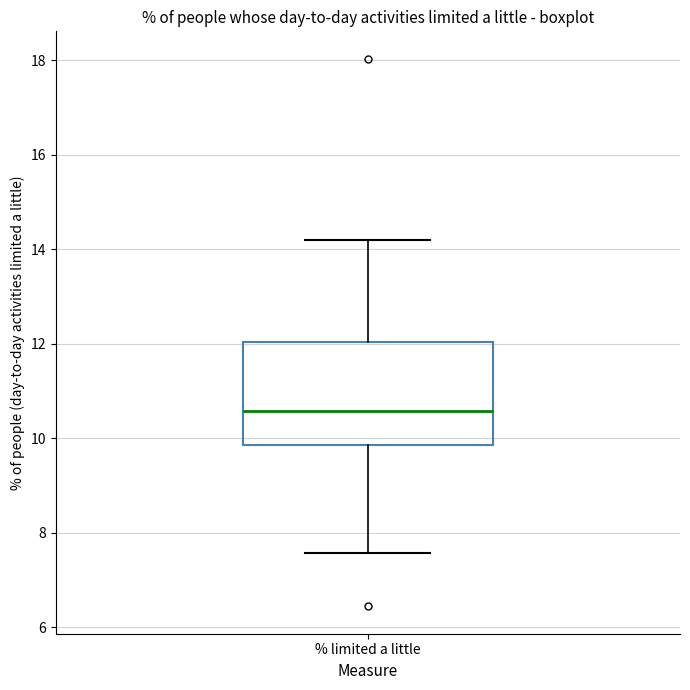

Where is the upper edge of the box for % limited a little on the y-axis? The values are not printed on the chart, so give them approximately, as read against the axis.

12.0